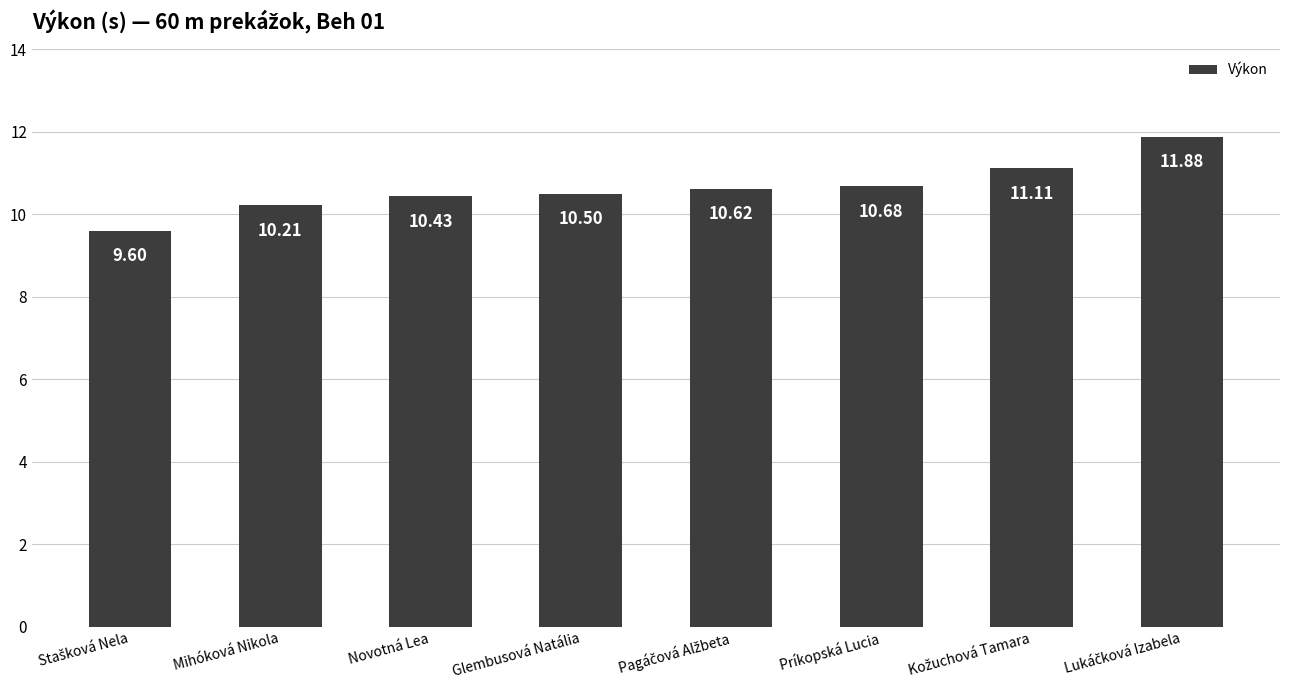

Between Glembusová Natália and Príkopská Lucia, which is larger?

Príkopská Lucia